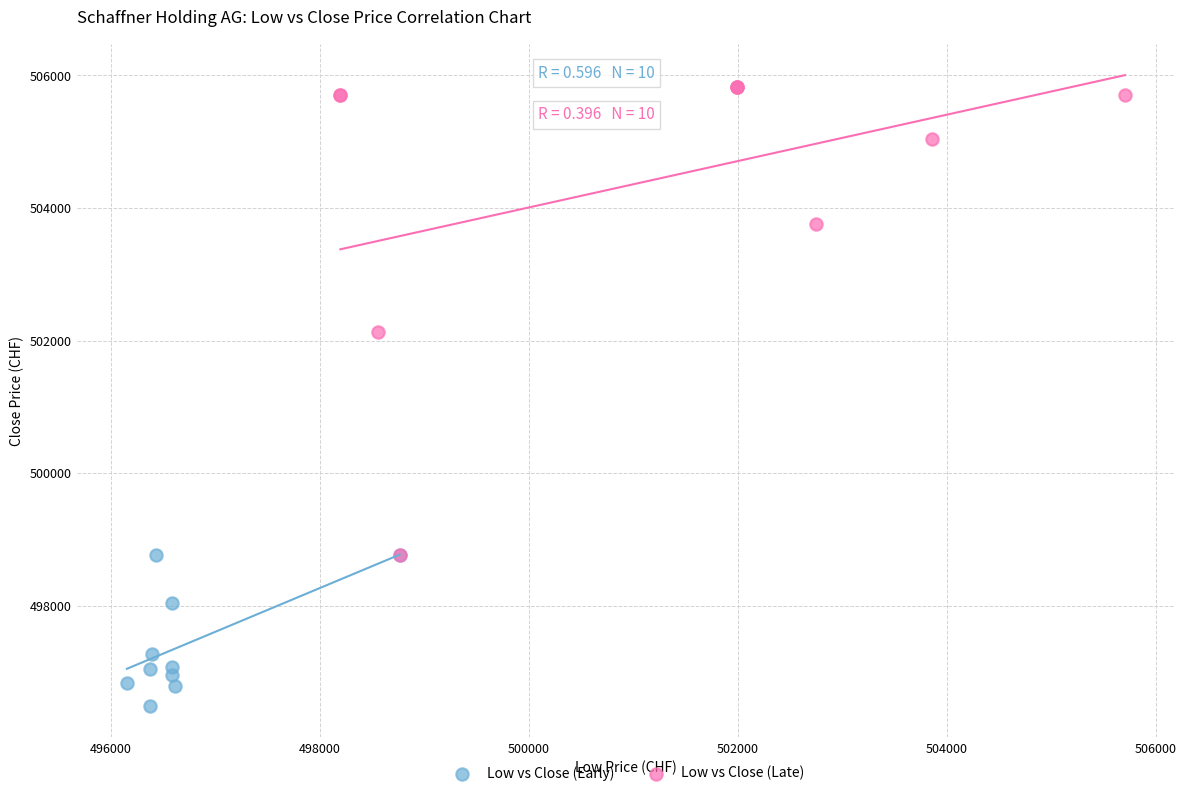

Which series reaches the maximum Y coordinate?

Low vs Close (Late)